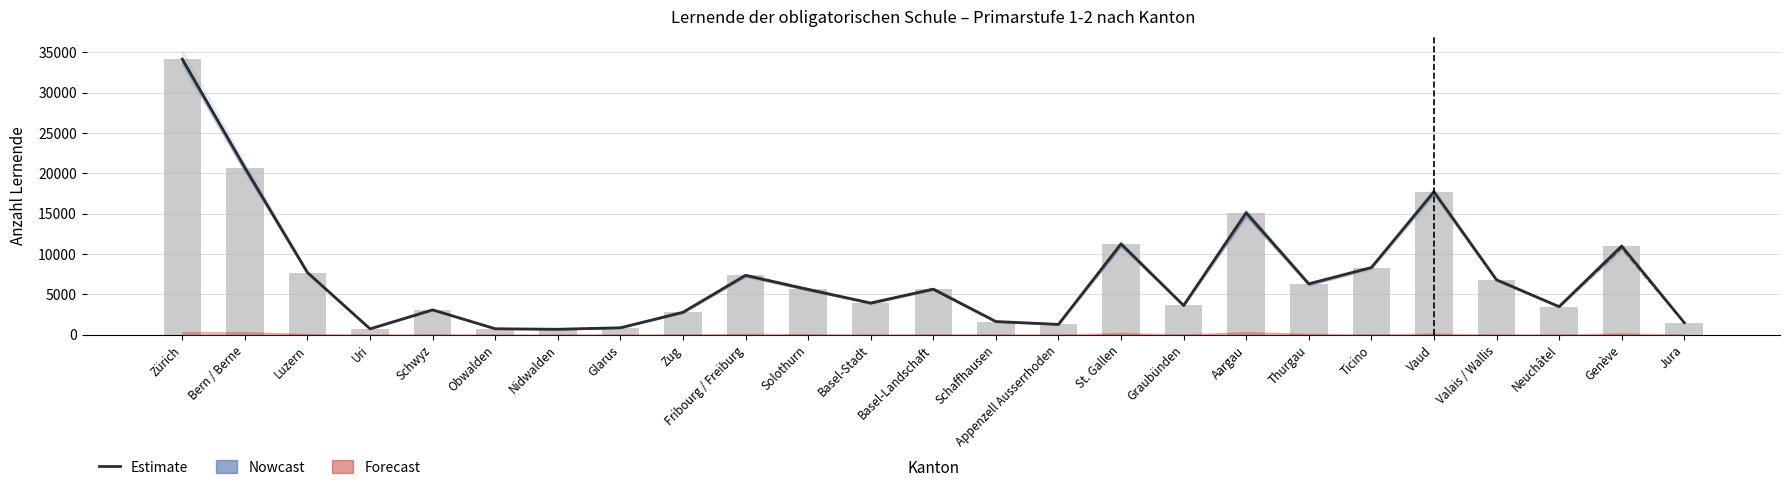

Which series changed the most between Aargau and Valais / Wallis?

Estimate (Total SK)